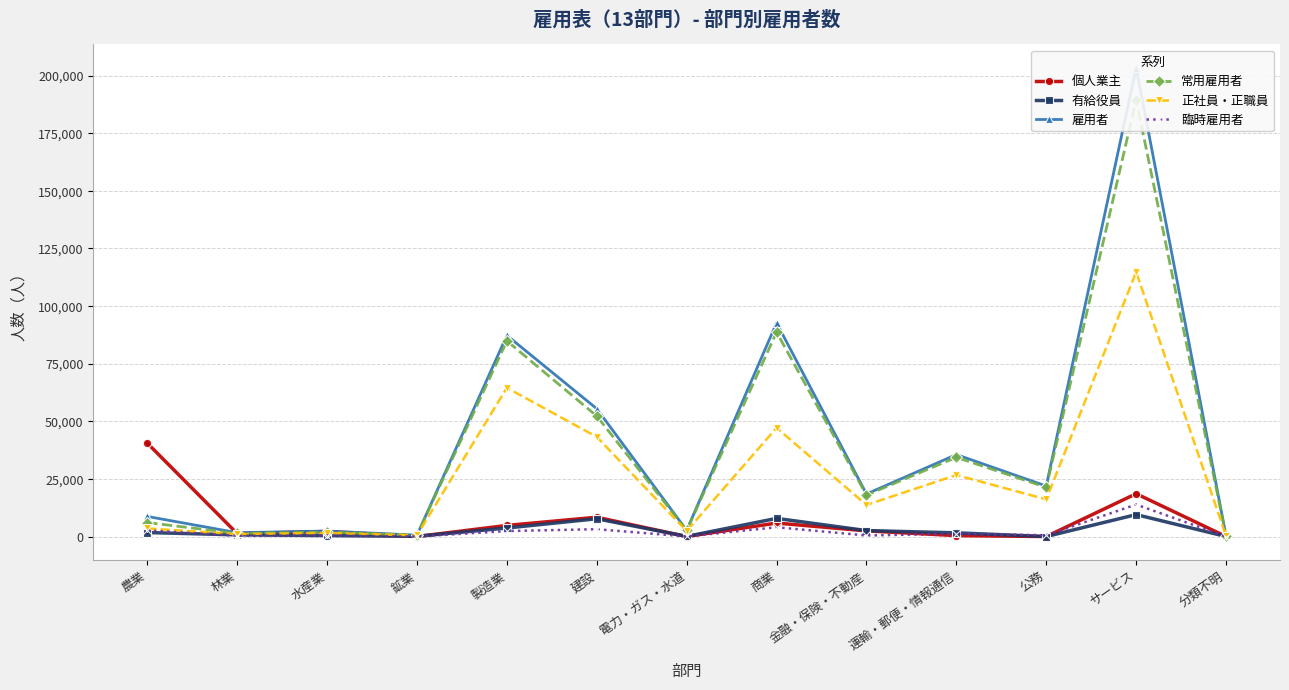

Where is 正社員・正職員 nearest to the value 57543?

製造業